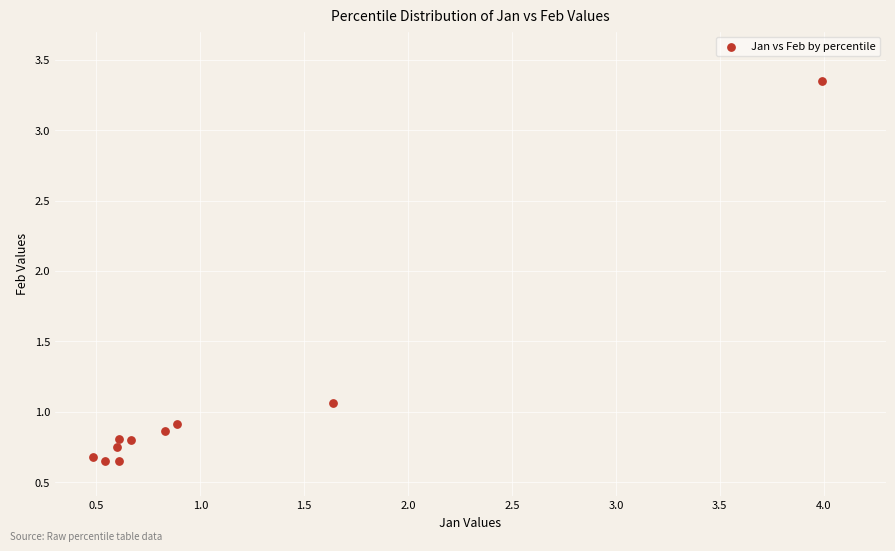

What is the range of Y values (max minus min)?

2.7